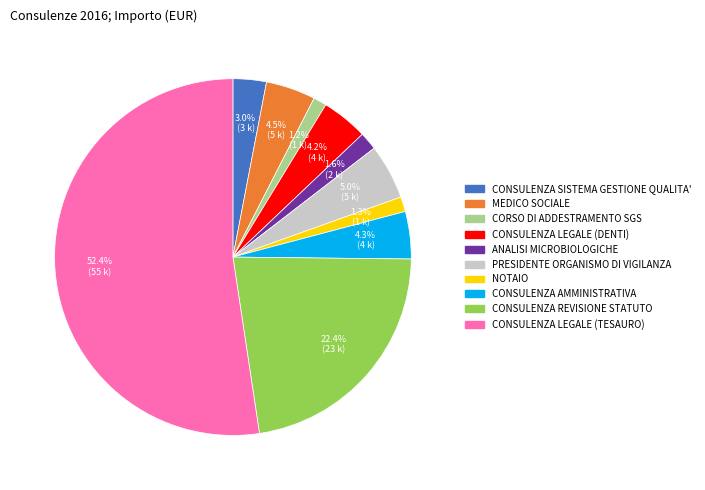

How many slices are in this pie chart?

10